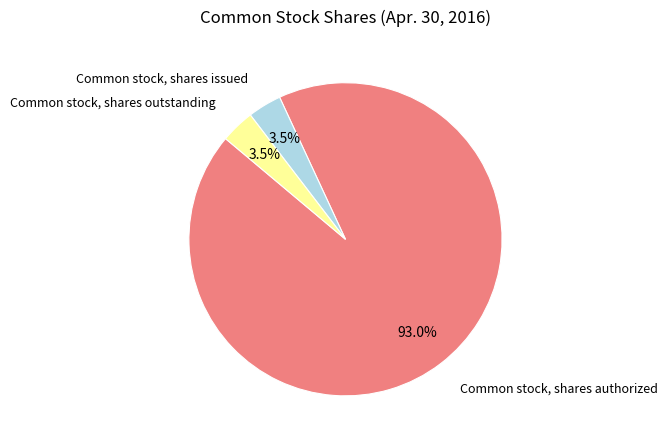

To the nearest percent, what is the difference between the Common stock, shares authorized and Common stock, shares outstanding slice percentages?

90%